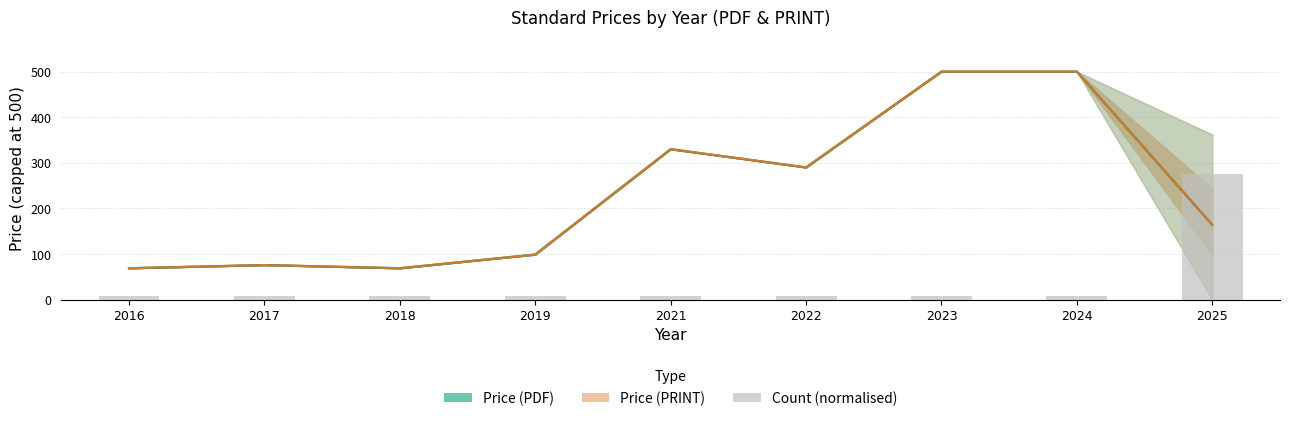

What is the sum of the Price (PDF) values at 2019 and 2023?

599.0